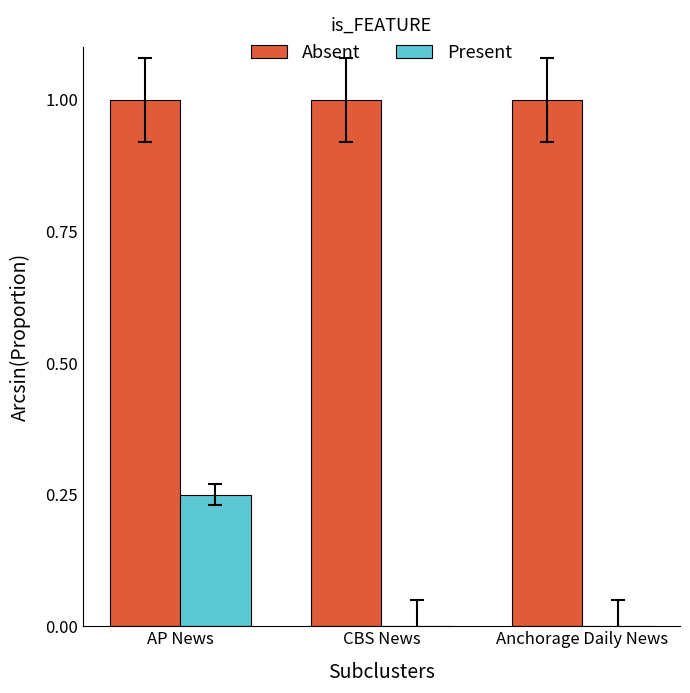

How many categories are shown in the chart?

3